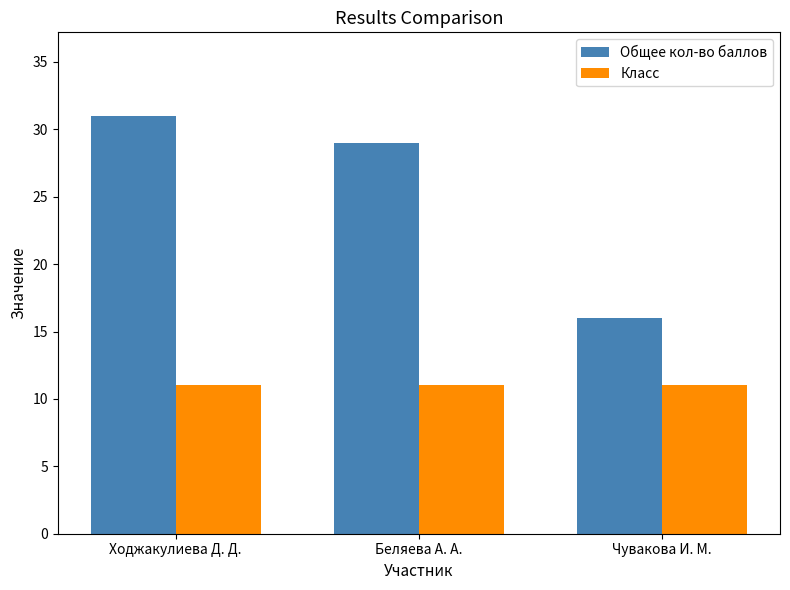

The value of Класс at Беляева А. А. is 11. True or false?

True